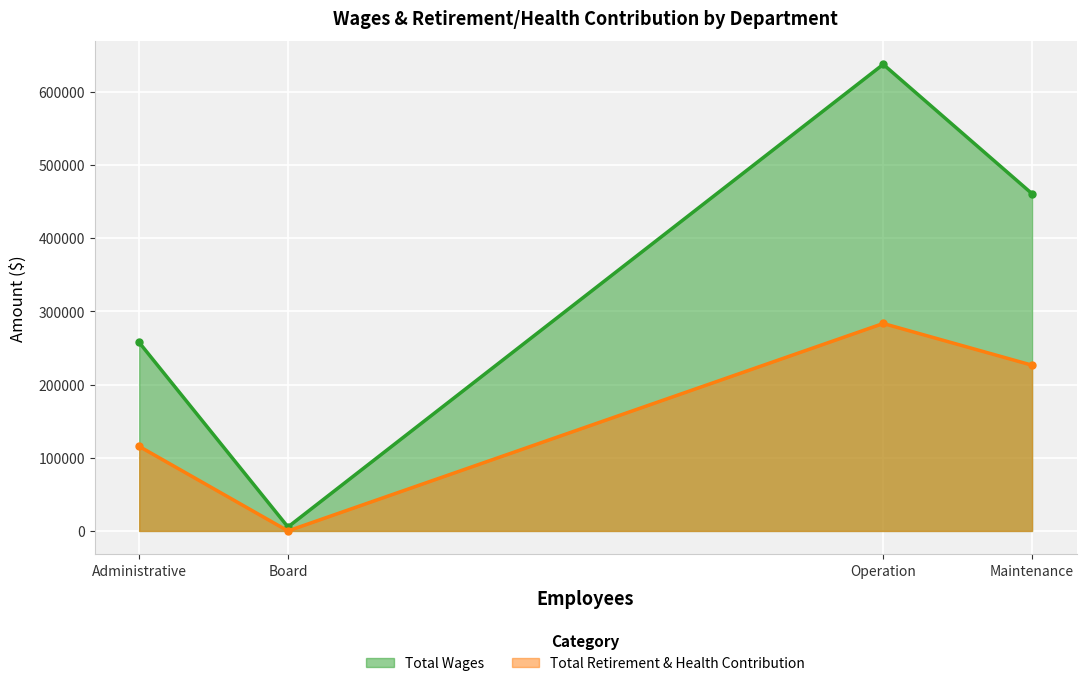

What is the difference between the maximum and second lowest values in the Total Retirement & Health Contribution series?

167945